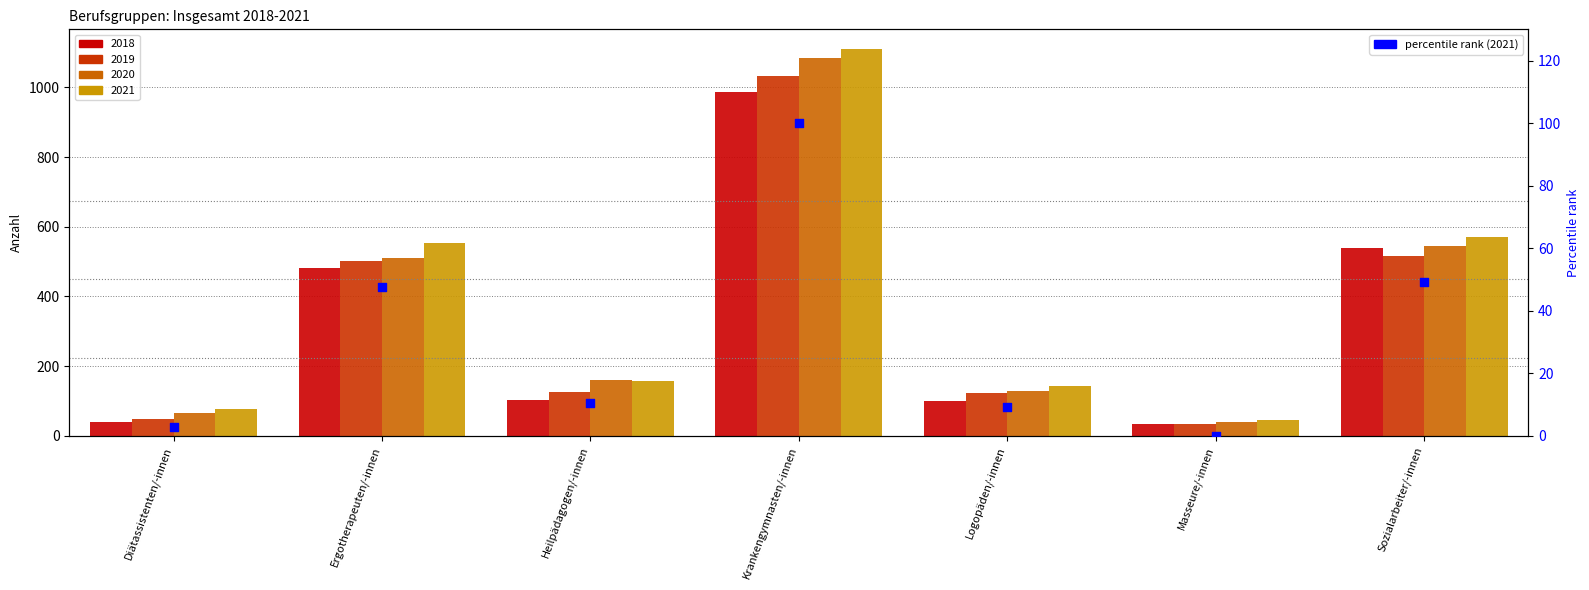

Between Masseure/-innen and Sozialarbeiter/-innen, which is larger?

Sozialarbeiter/-innen